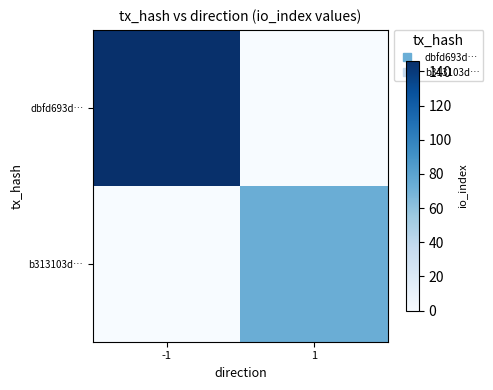

Reading left to right, list all the values displayed in this chart.

dbfd693d…: -1=146	1=0
b313103d…: -1=0	1=73